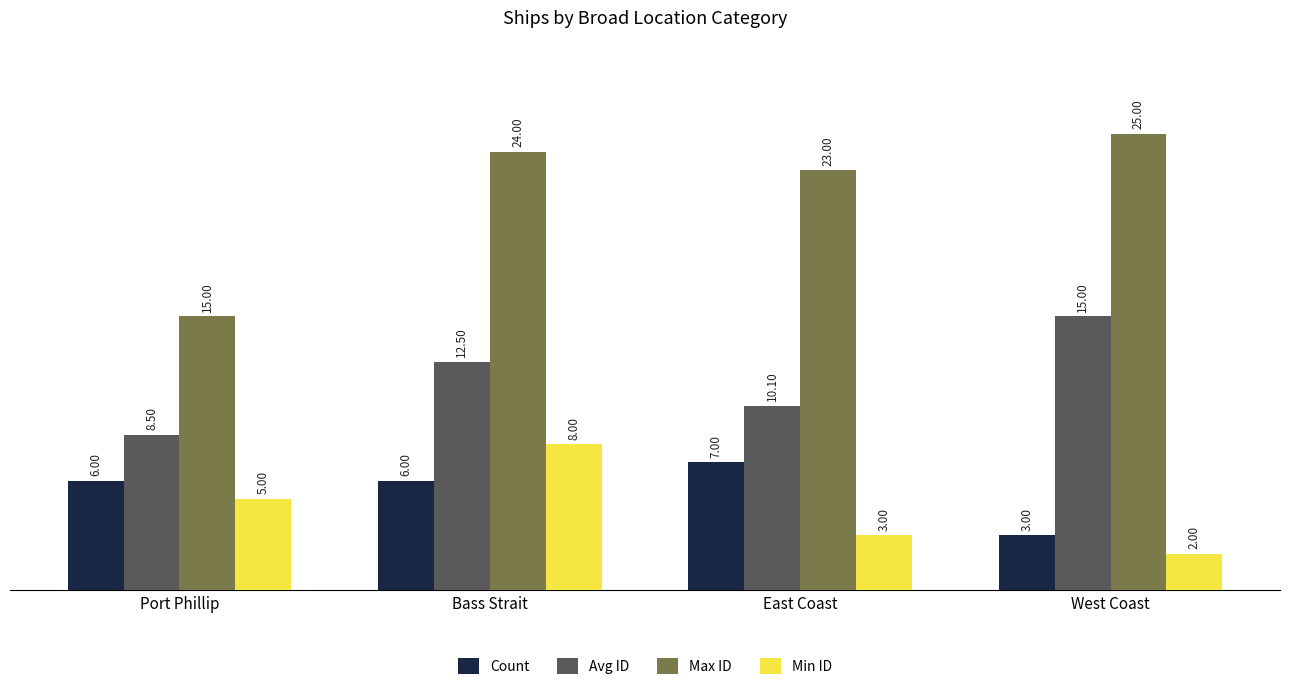

The value of Max ID at Bass Strait is 4.9. True or false?

False